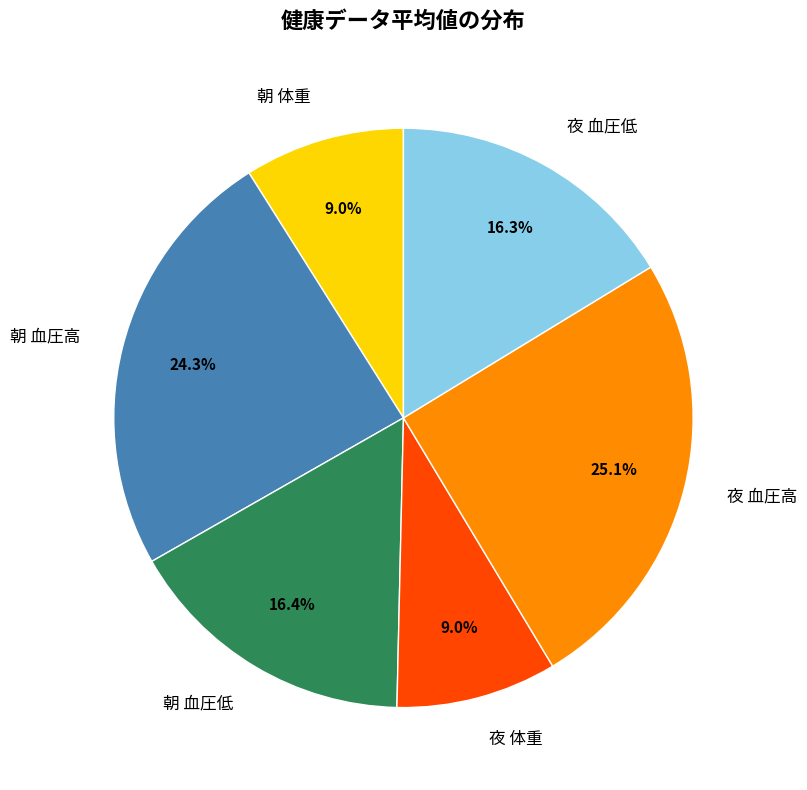

What is the ratio of the value at 夜 血圧低 to the value at 夜 血圧高?

0.6